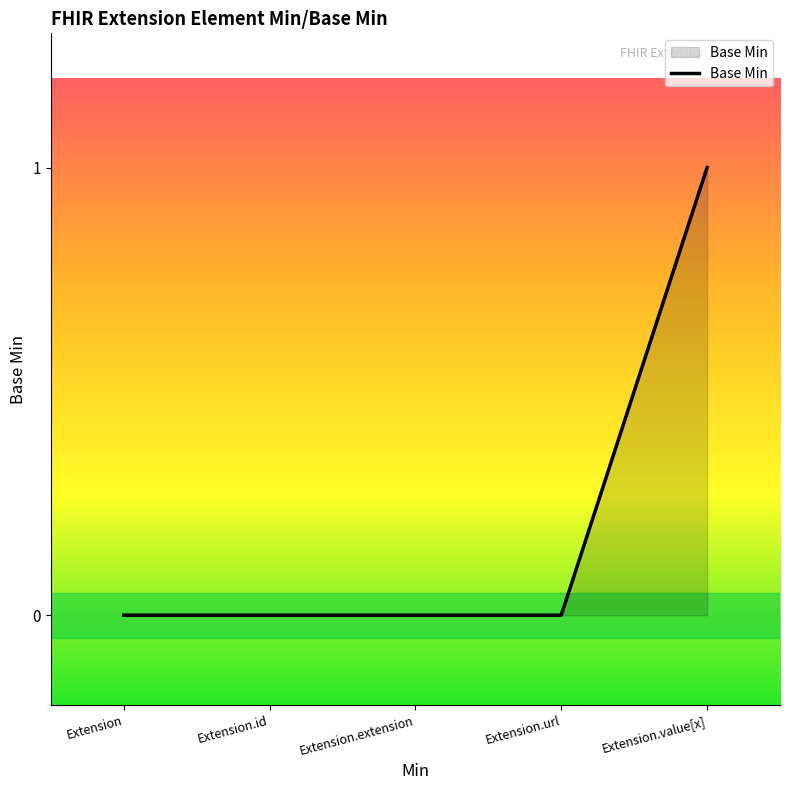

How many categories are shown in the chart?

5